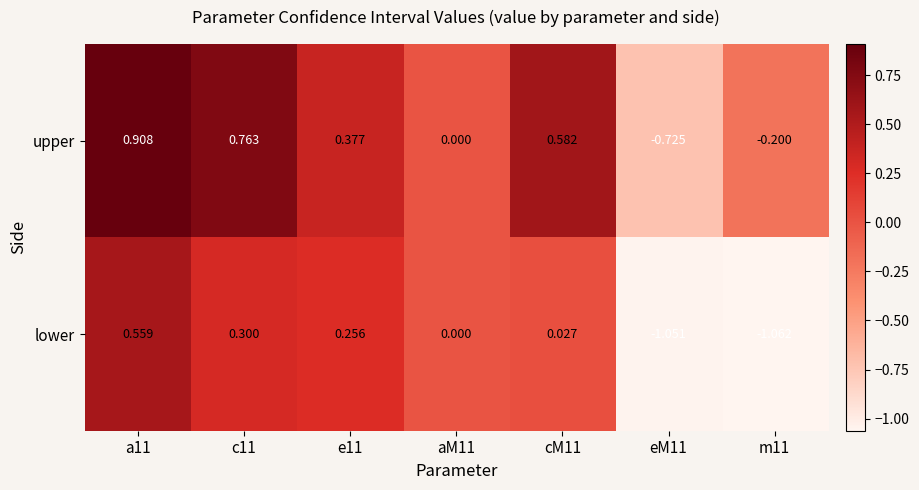

What is the total value across all series at a11?

1.5